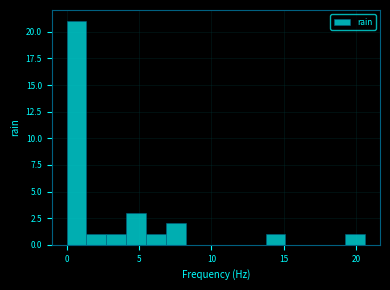

Around what value on the x-axis is the tallest bar? Give the approximate position of its centre, as read against the axis.

0.5